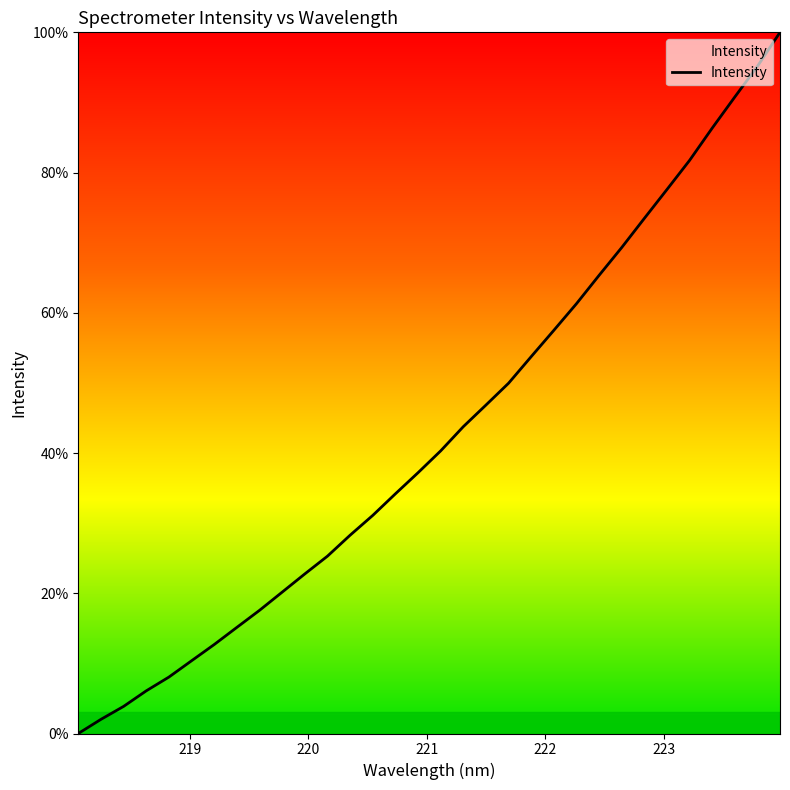

What is the difference between the maximum and minimum values?

100.0